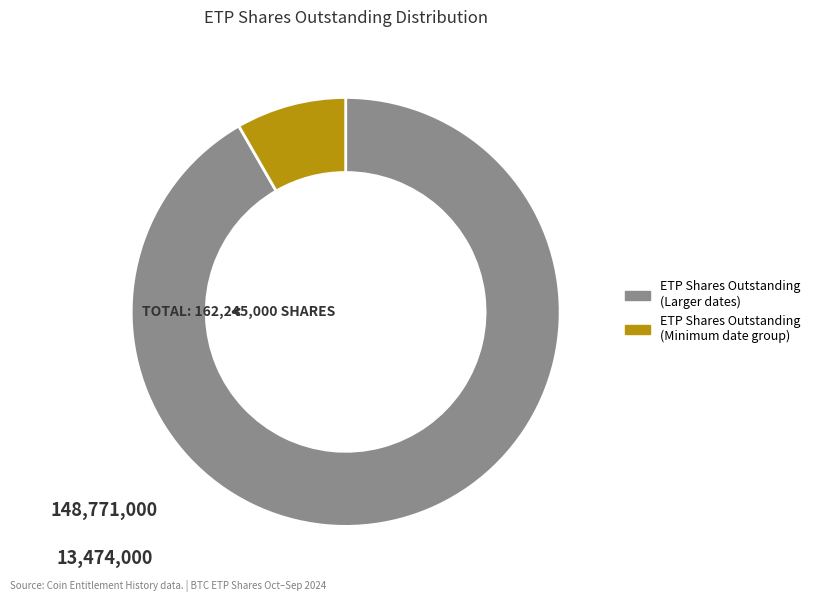

Does any single category account for the majority?

Yes